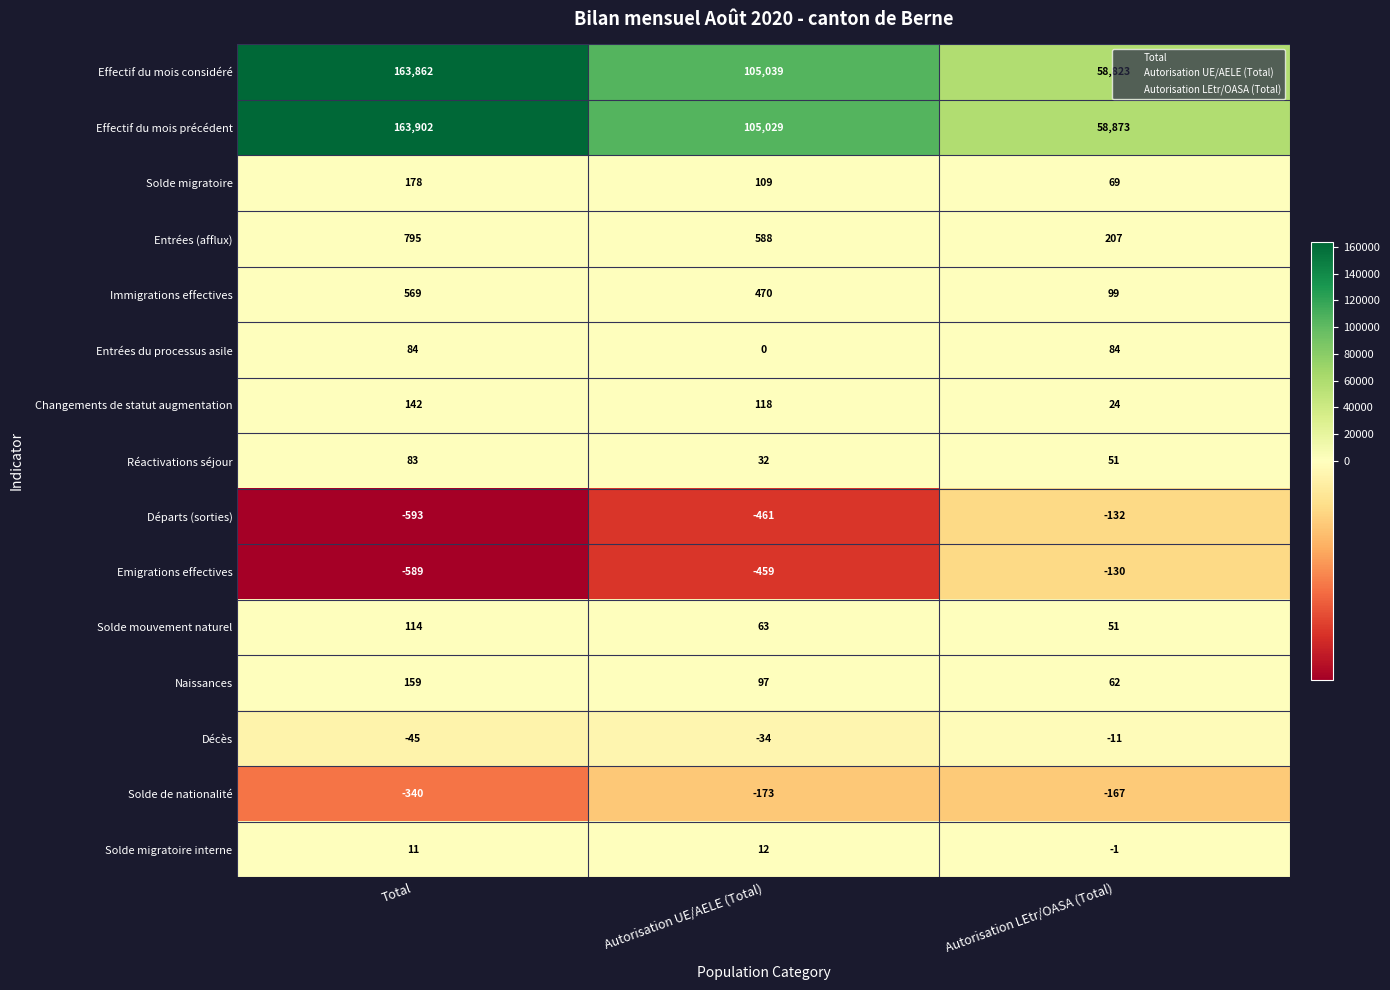

Between Total and Autorisation LEtr/OASA (Total), which series saw the biggest shift?

Effectif du mois considéré